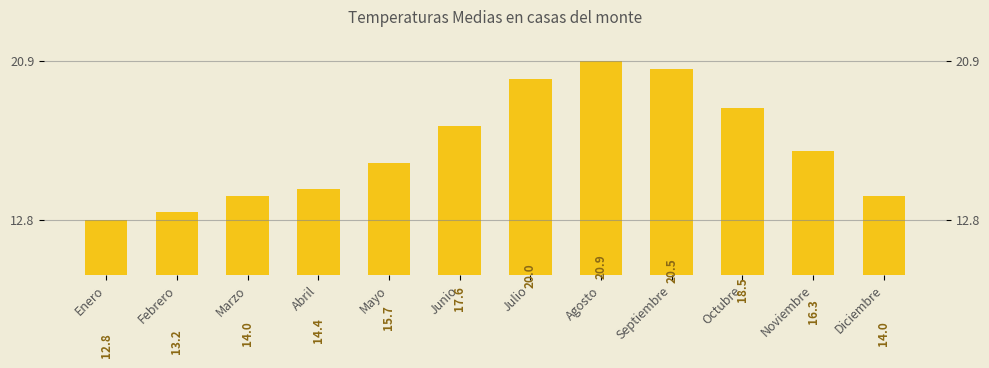

How many bars are there in total?

12